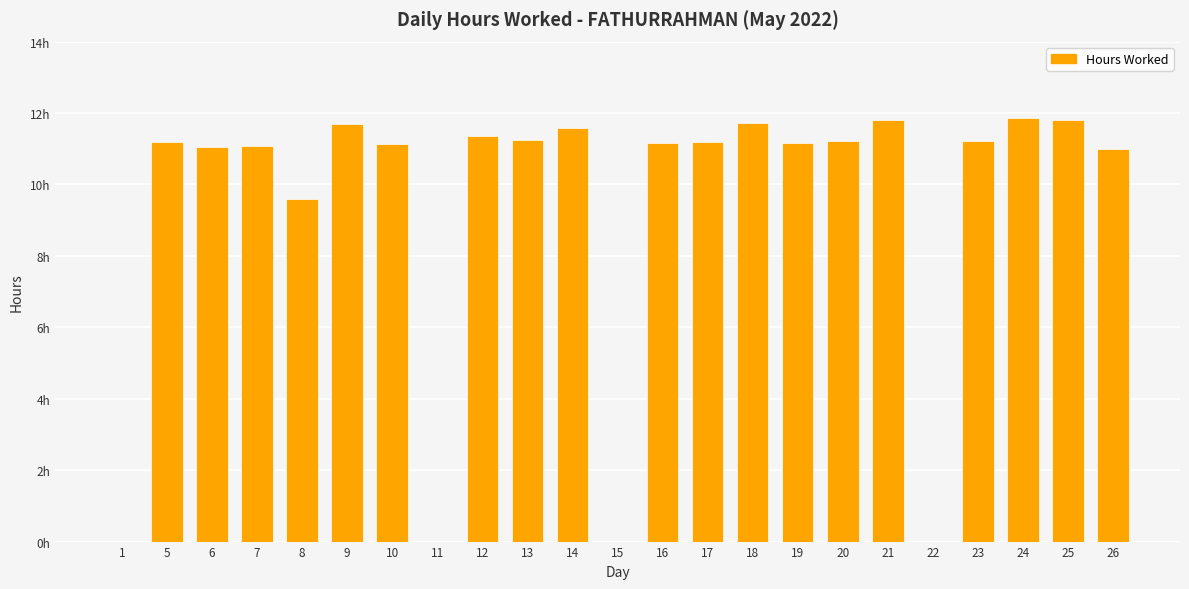

The value at 10 is 18.5. True or false?

False